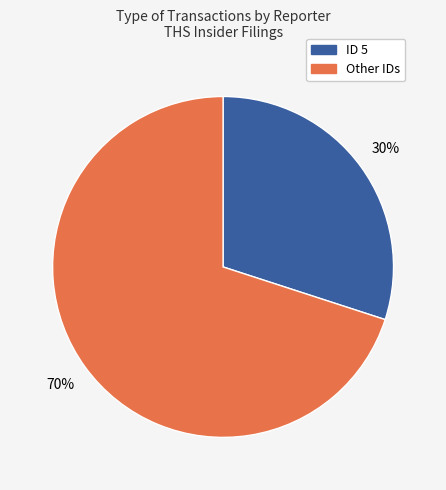

Does any single category account for the majority?

Yes